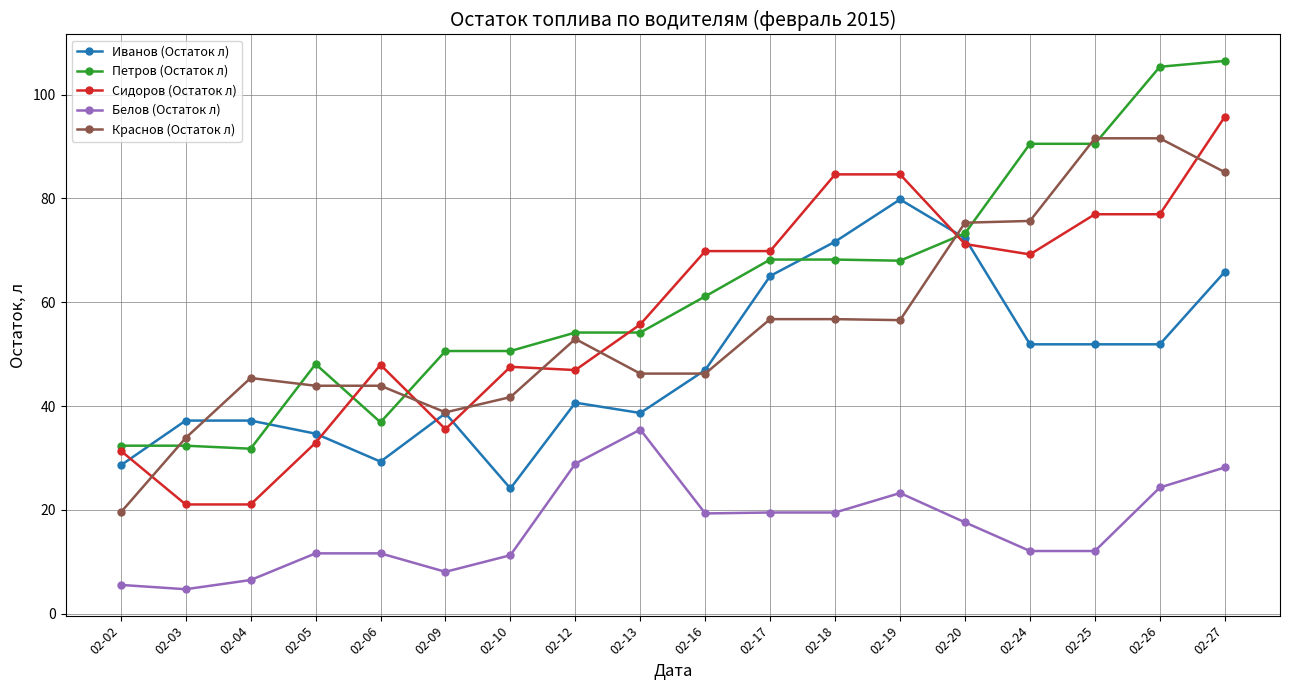

Is it true that Сидоров (Остаток л) equals 35.5 at 02-09?

True